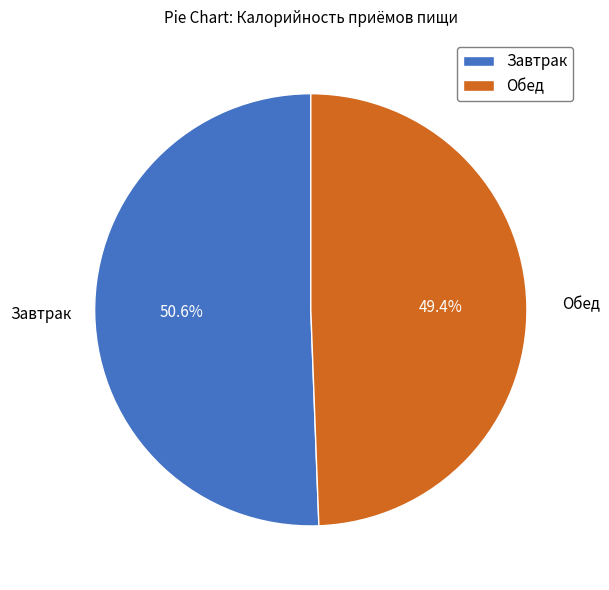

Is it true that Обед is 57% of the pie?

False